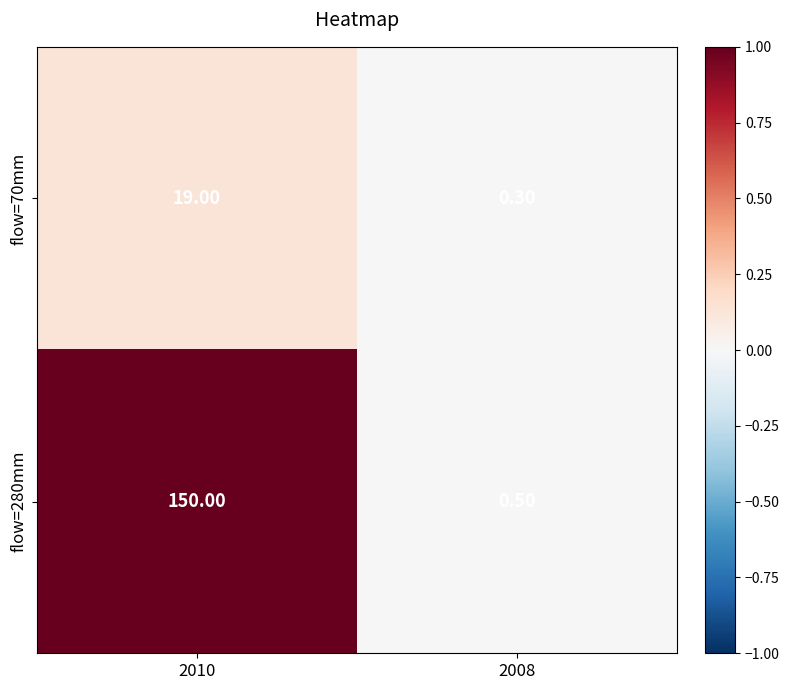

What is the sum of all flow=70mm values?

19.3